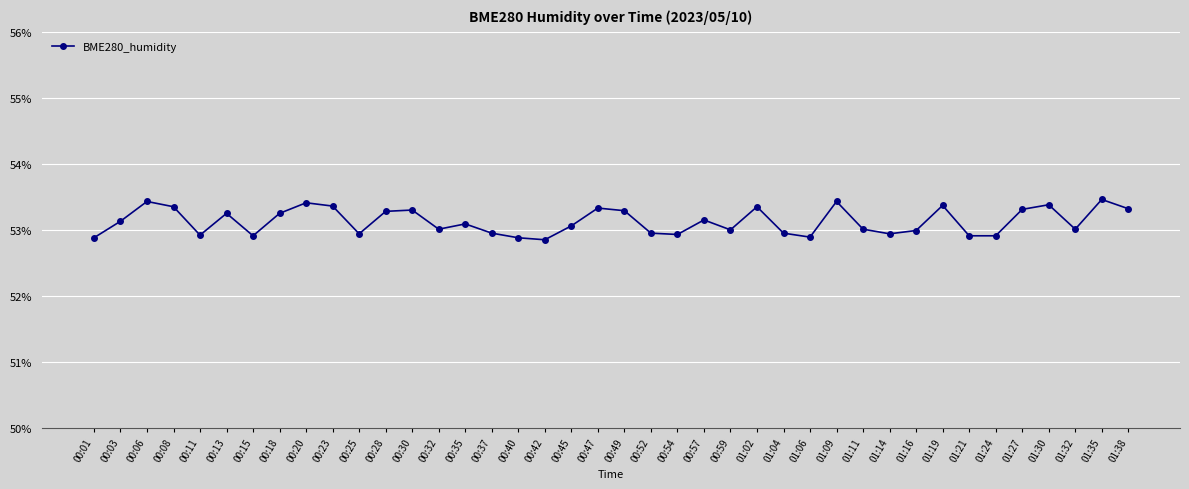

Where is the first local minimum?

00:11